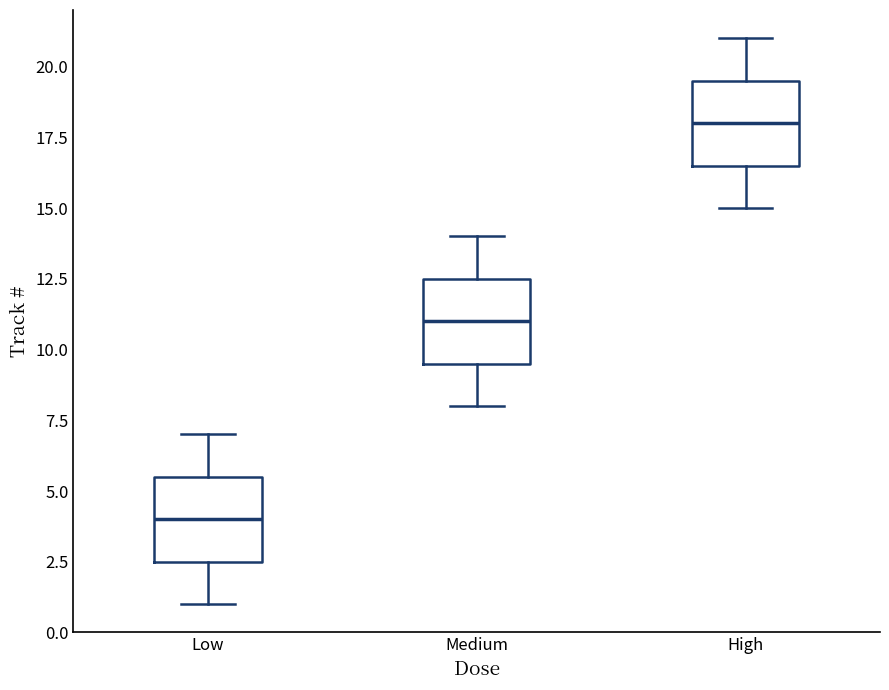

Reading left to right, read every box against the y-axis: the position of its median line, the range the box covers, and the ends of its whiskers. The values are not printed on the chart, so give them approximately, as read against the axis.

Low: median 4.0, box 2.5 to 5.5, whiskers 1.0 to 7.0
Medium: median 11.0, box 9.5 to 12.5, whiskers 8.0 to 14.0
High: median 18.0, box 16.5 to 19.5, whiskers 15.0 to 21.0